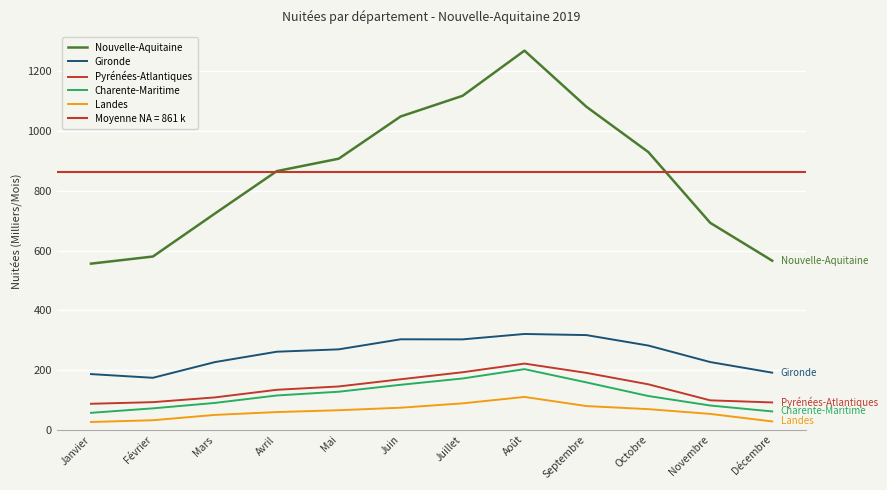

At Mars, list the series in order from largest to smallest.

Nouvelle-Aquitaine, Gironde, Pyrénées-Atlantiques, Charente-Maritime, Landes